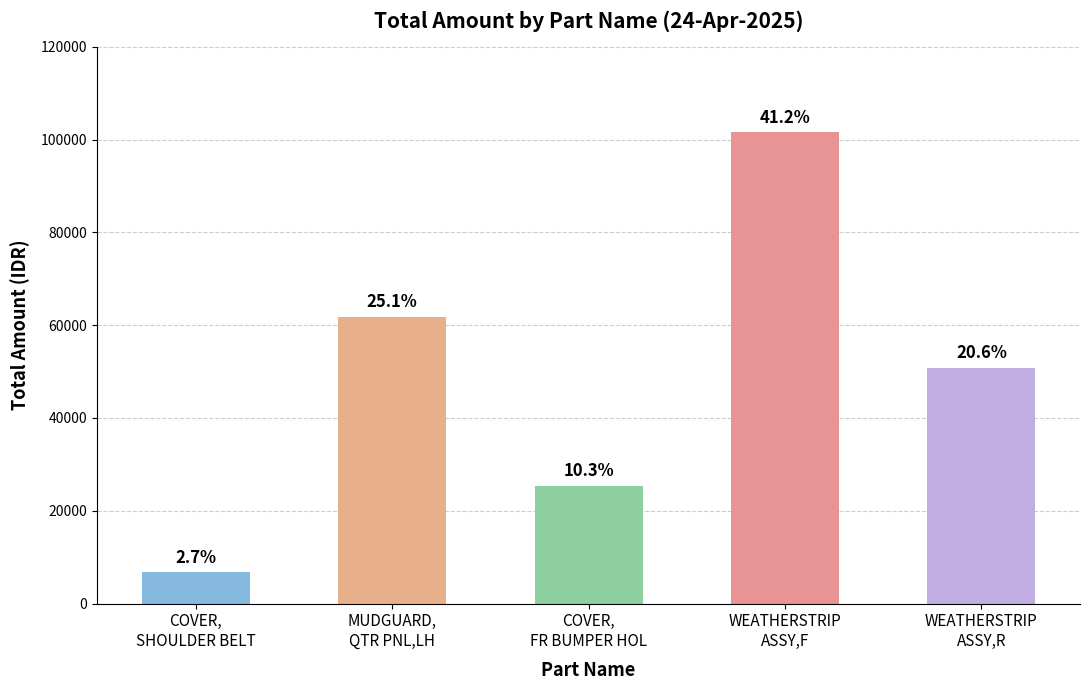

How many bars are there in total?

5